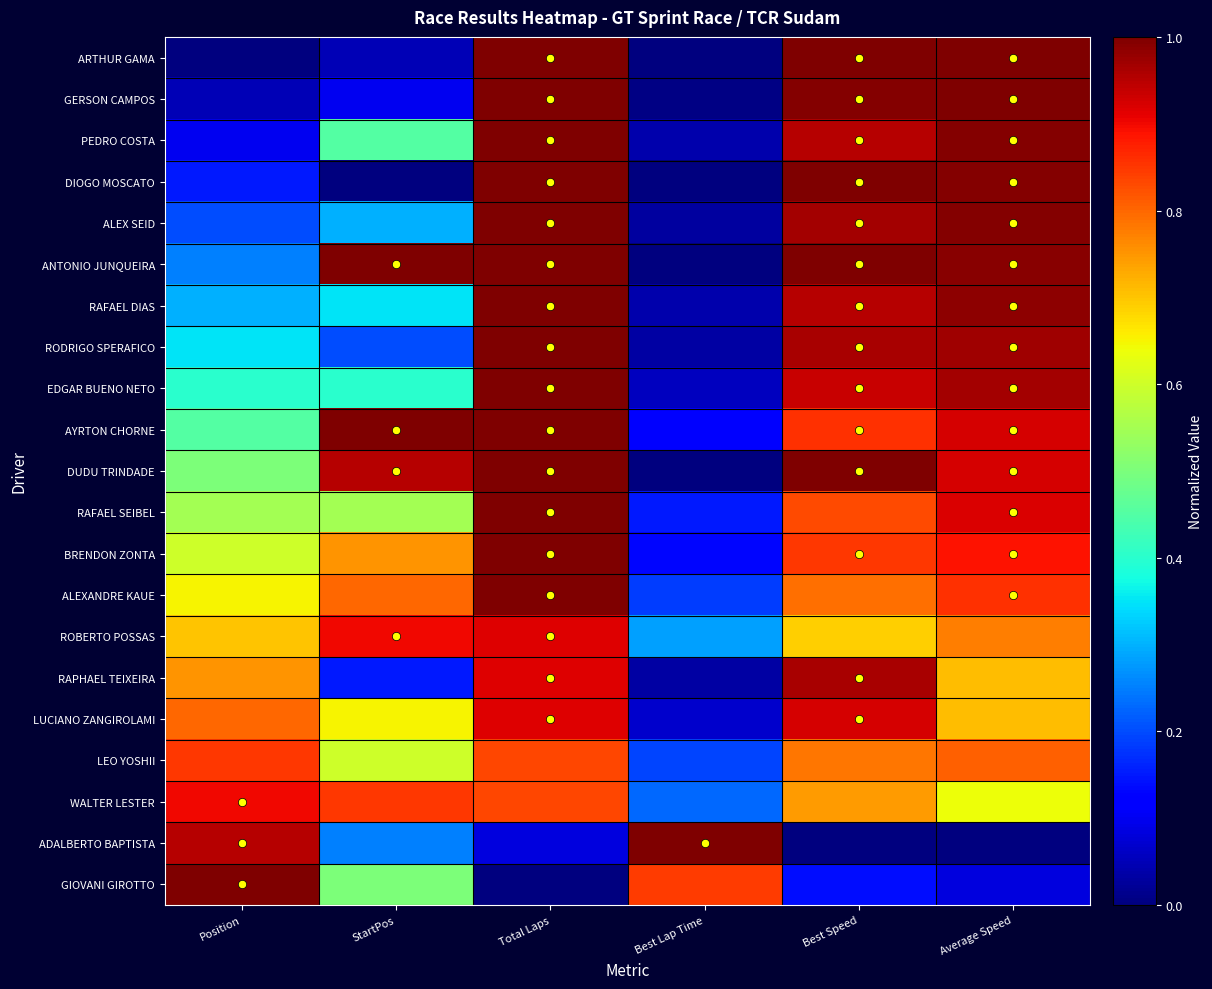

At which category is the sum across all series the highest?

Total Laps